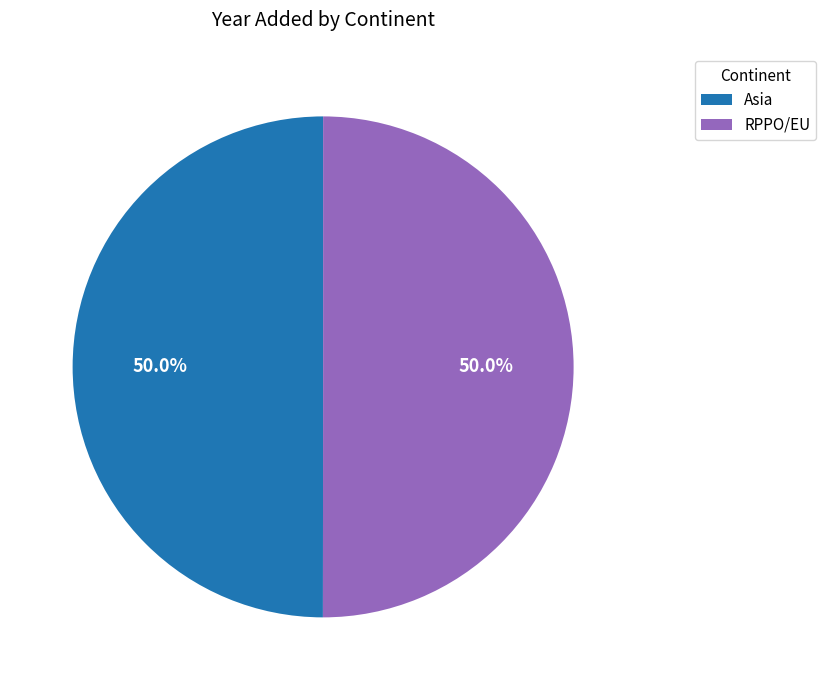

To the nearest percent, what percentage of the pie is RPPO/EU?

50%